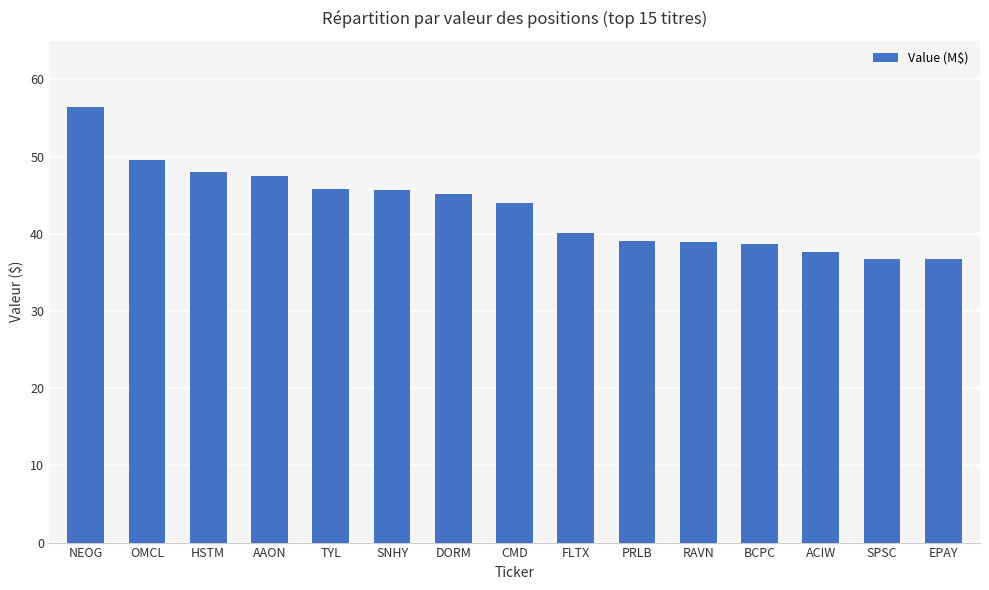

The chart shows a value of 36783000 at EPAY. True or false?

True